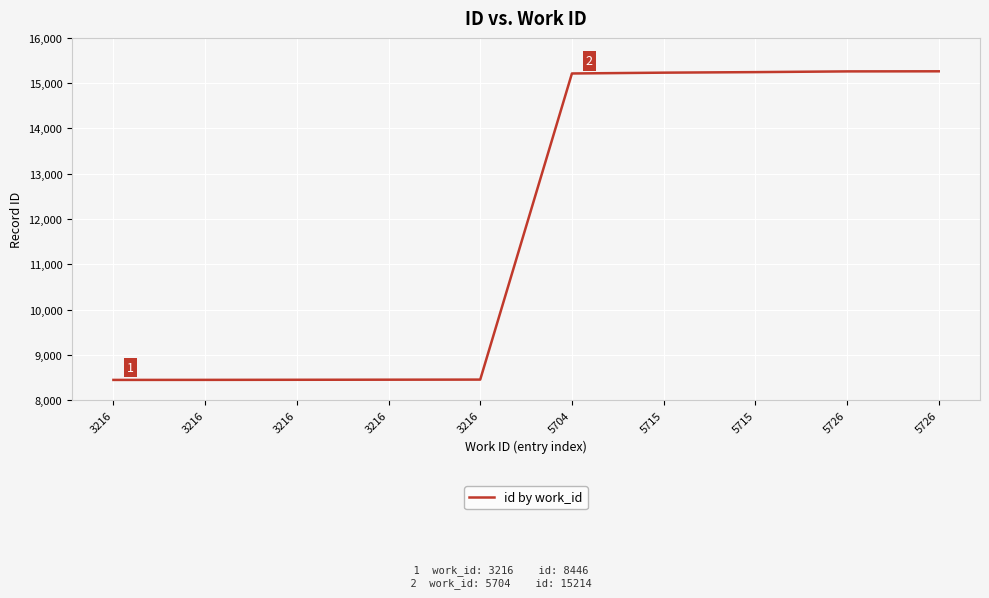

Is this an area chart (filled region under the line)?

No